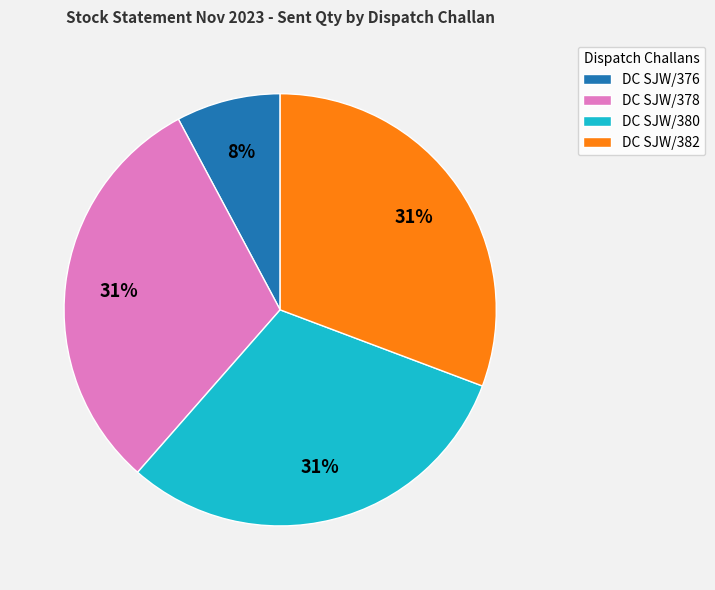

Count the number of slices in the pie.

4